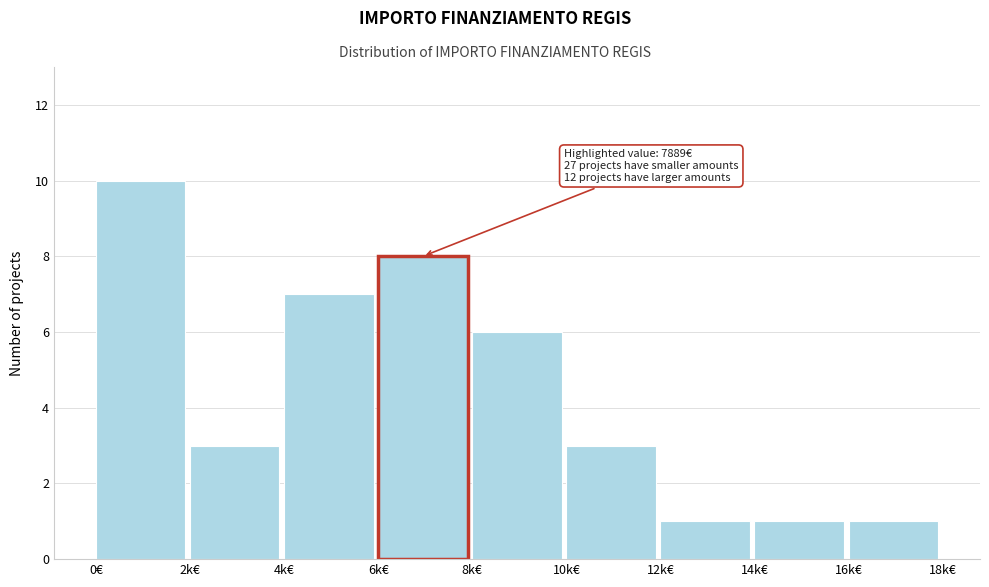

Reading right to left, extract all data points from this chart.

1	1	1	3	6	8	7	3	10